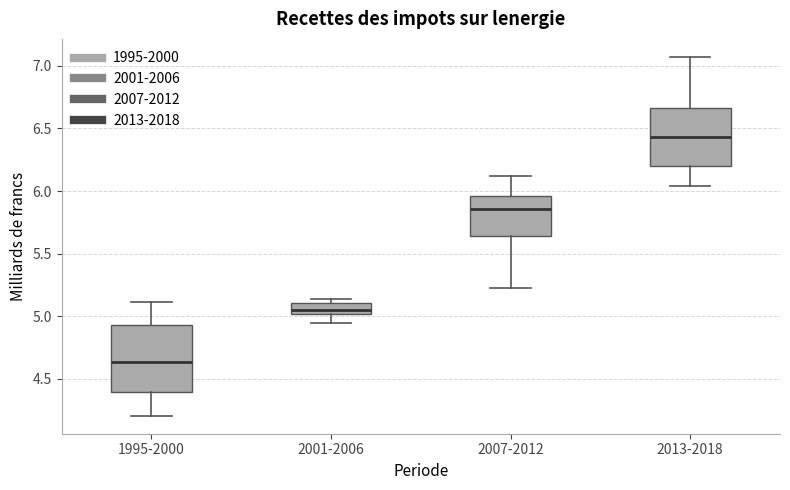

Where does the lower whisker of the box for 2013-2018 end on the y-axis? The values are not printed on the chart, so give them approximately, as read against the axis.

6.05